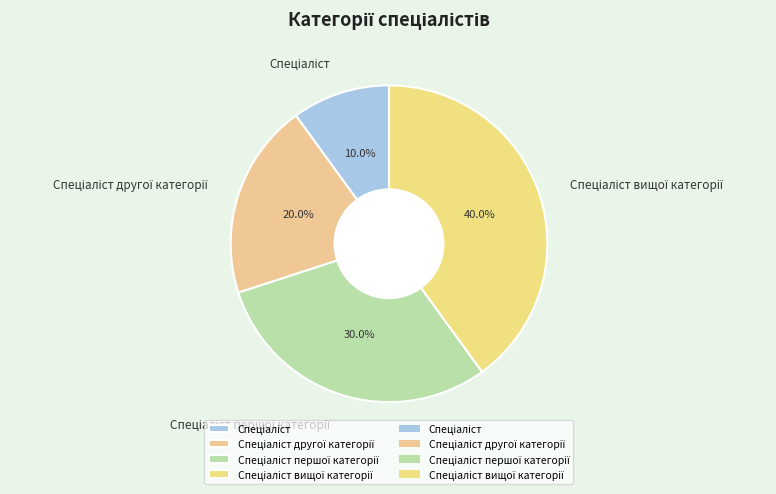

Is there any slice that represents more than half of the pie?

No